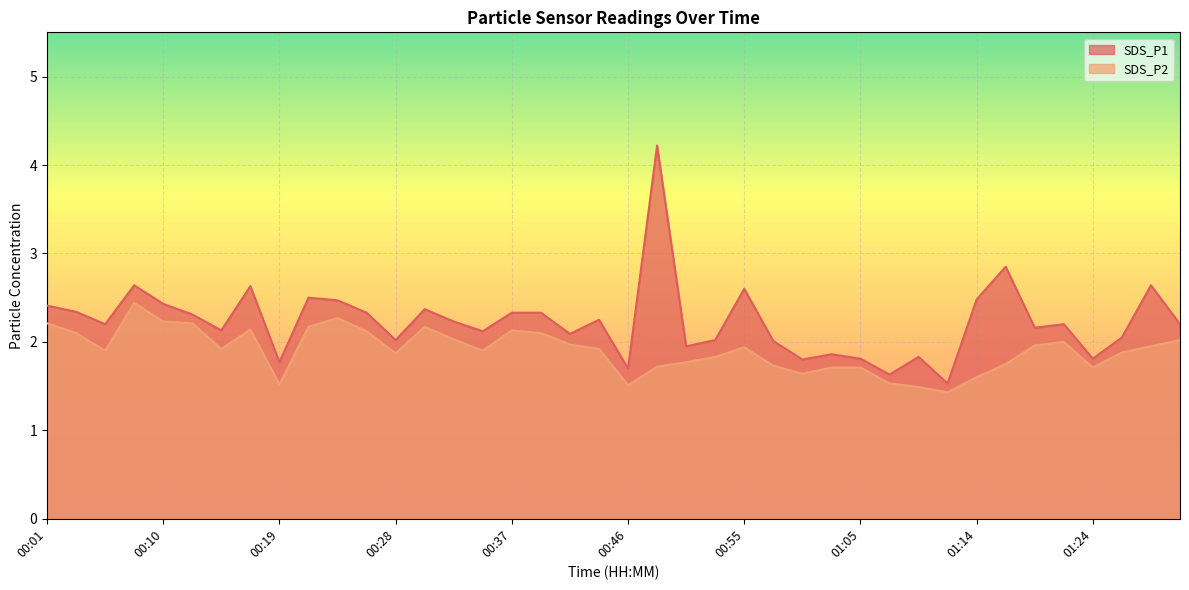

True or false: SDS_P2 and SDS_P1 intersect in this chart.

False